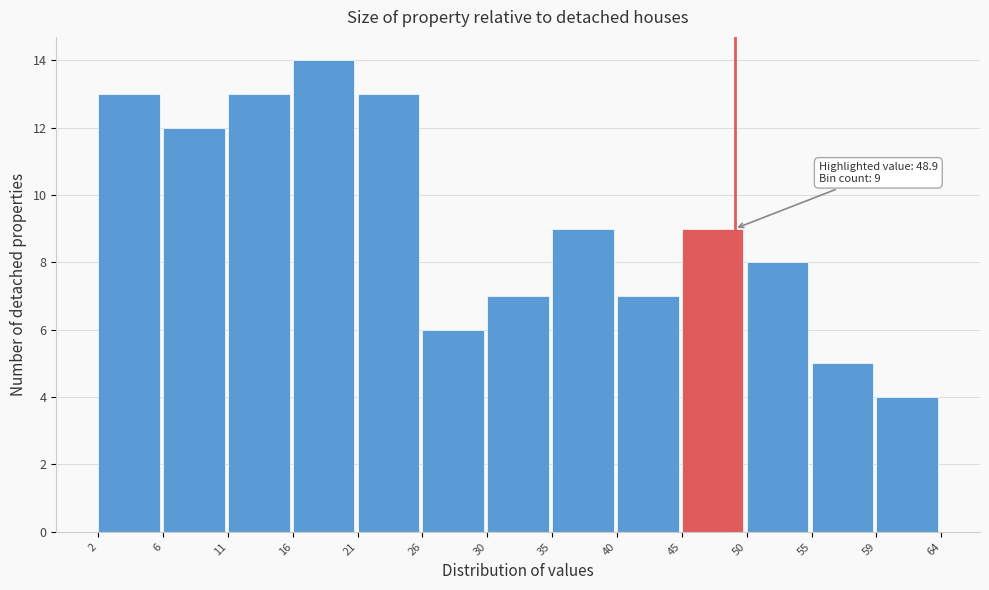

Over which range of the x-axis is the bar tallest?

16 to 21